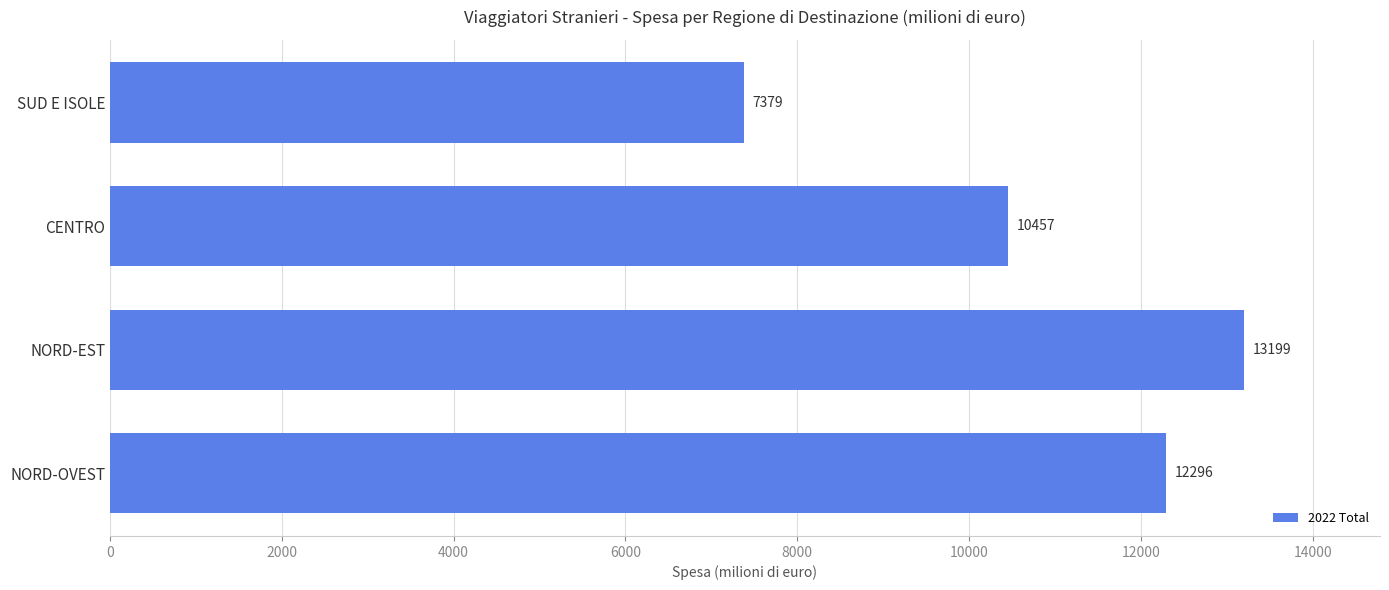

Is it true that the value at NORD-OVEST is 3708.3?

False